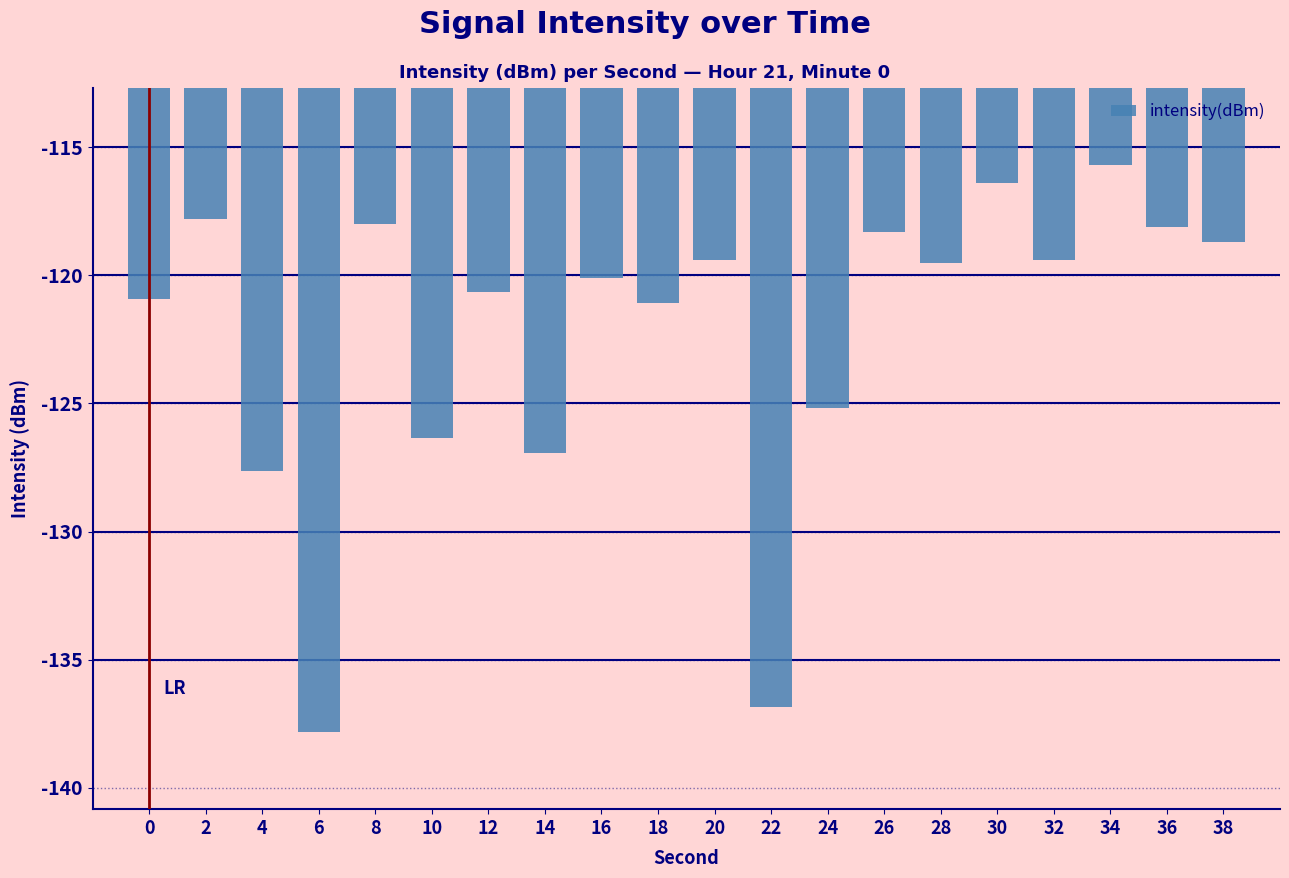

What is the maximum value shown in the chart?

-115.7